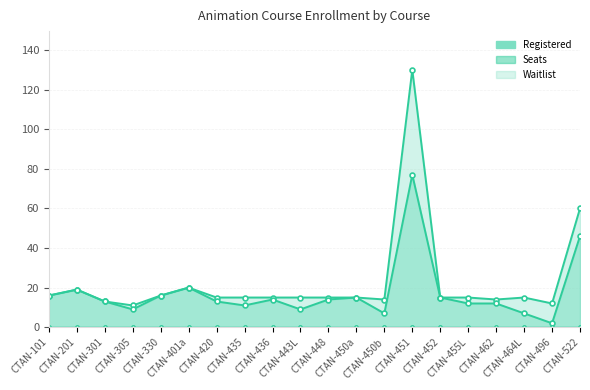

What is the difference between the maximum and second lowest values in the Registered series?

70